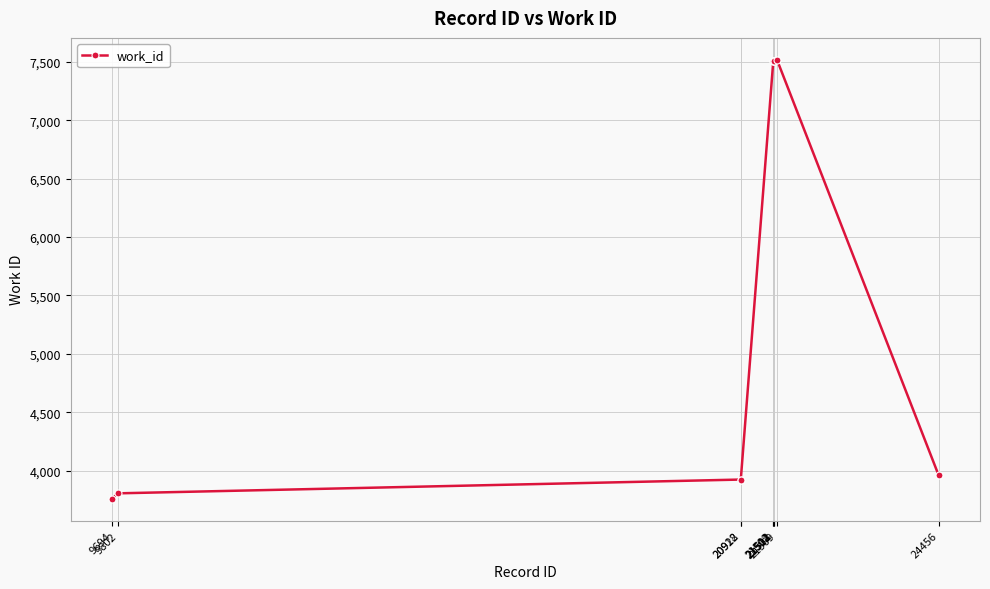

What is the sum of all values?

56916